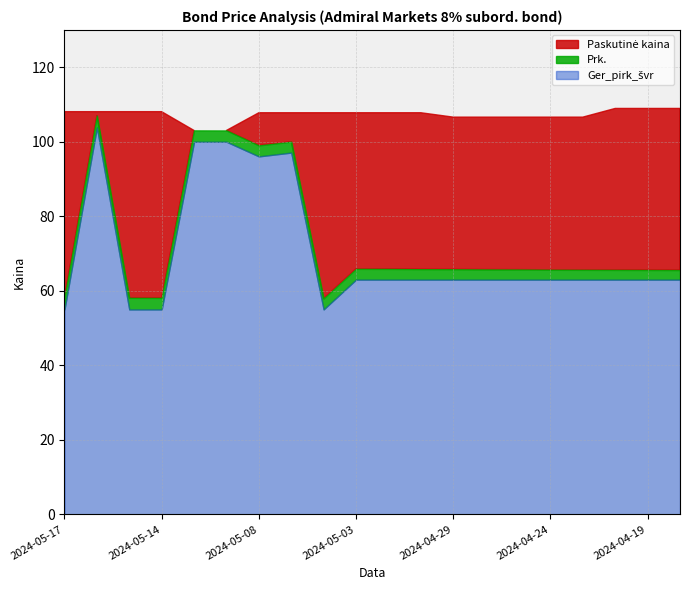

What is the label of the 2nd point from the right?

2024-04-19